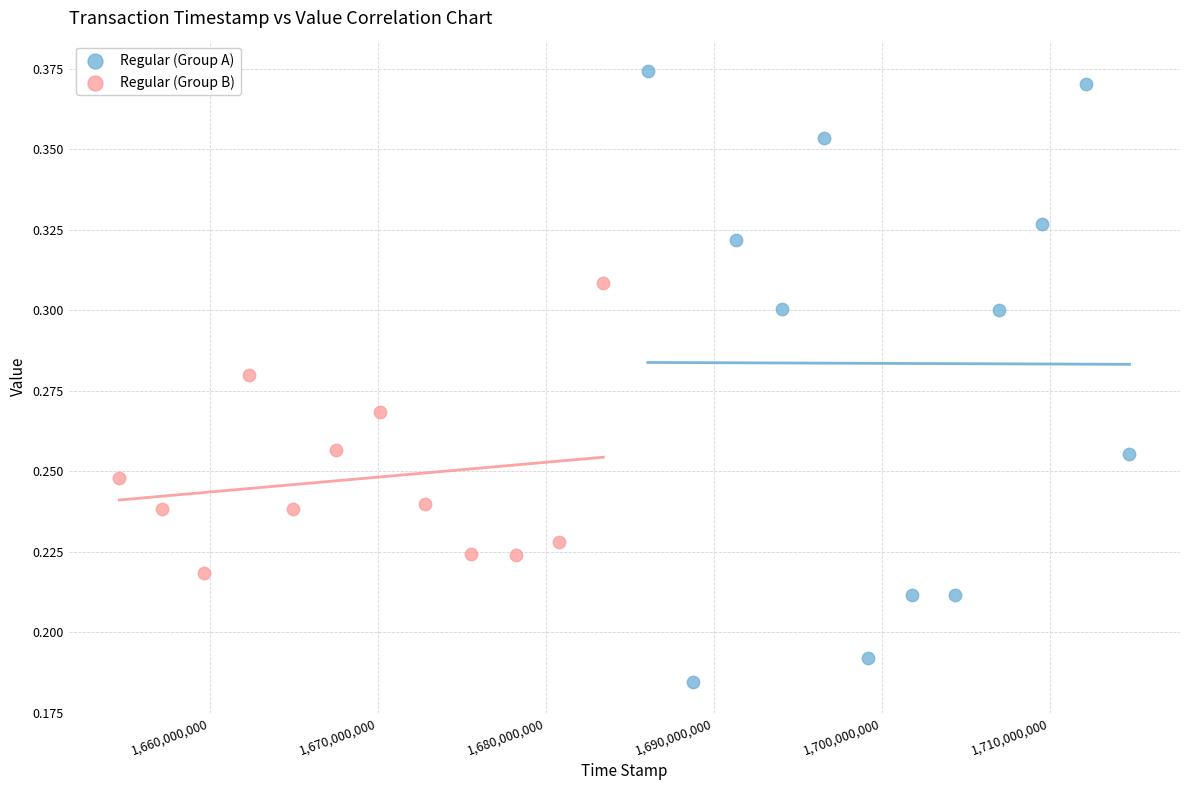

What are all the series names shown in the legend?

Regular (Group A), Regular (Group B)